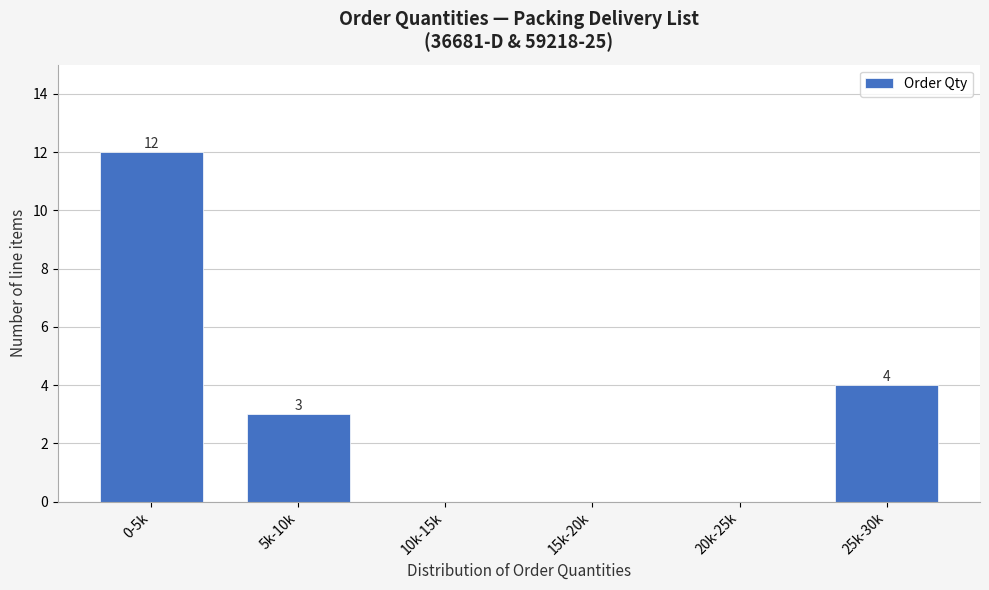

Reading right to left, extract all data points from this chart.

25k-30k=4	20k-25k=0	15k-20k=0	10k-15k=0	5k-10k=3	0-5k=12